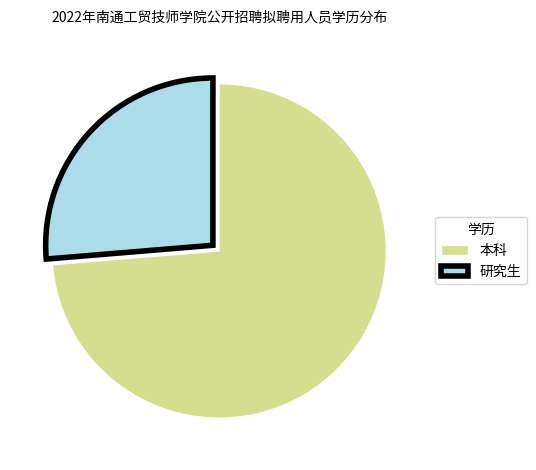

Is there any slice that represents more than half of the pie?

Yes